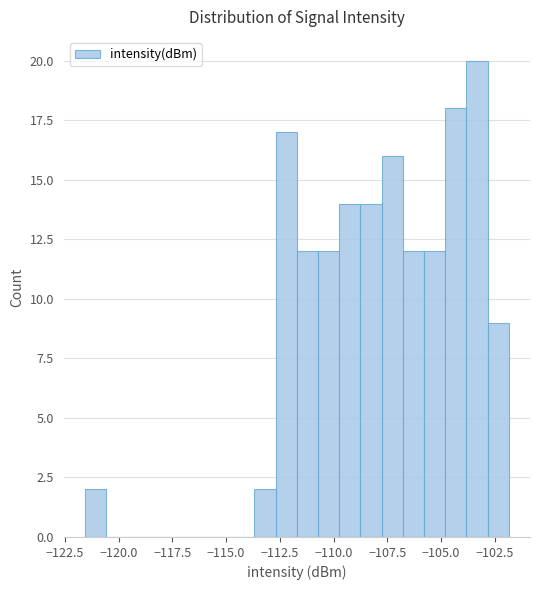

Around what value on the x-axis is the tallest bar? Give the approximate position of its centre, as read against the axis.

-103.5